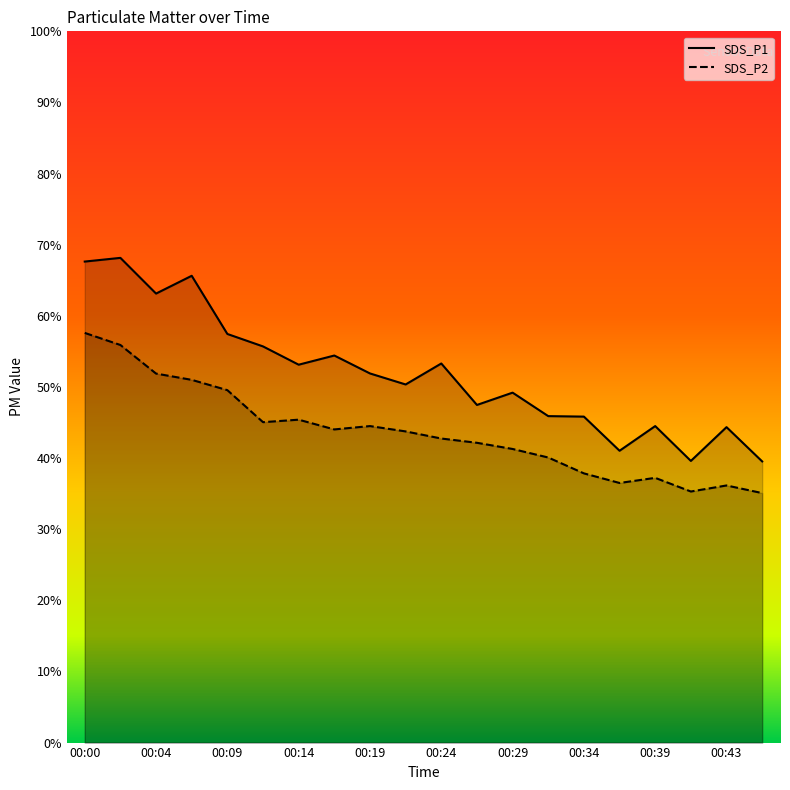

Which series has the largest total across all categories?

SDS_P1